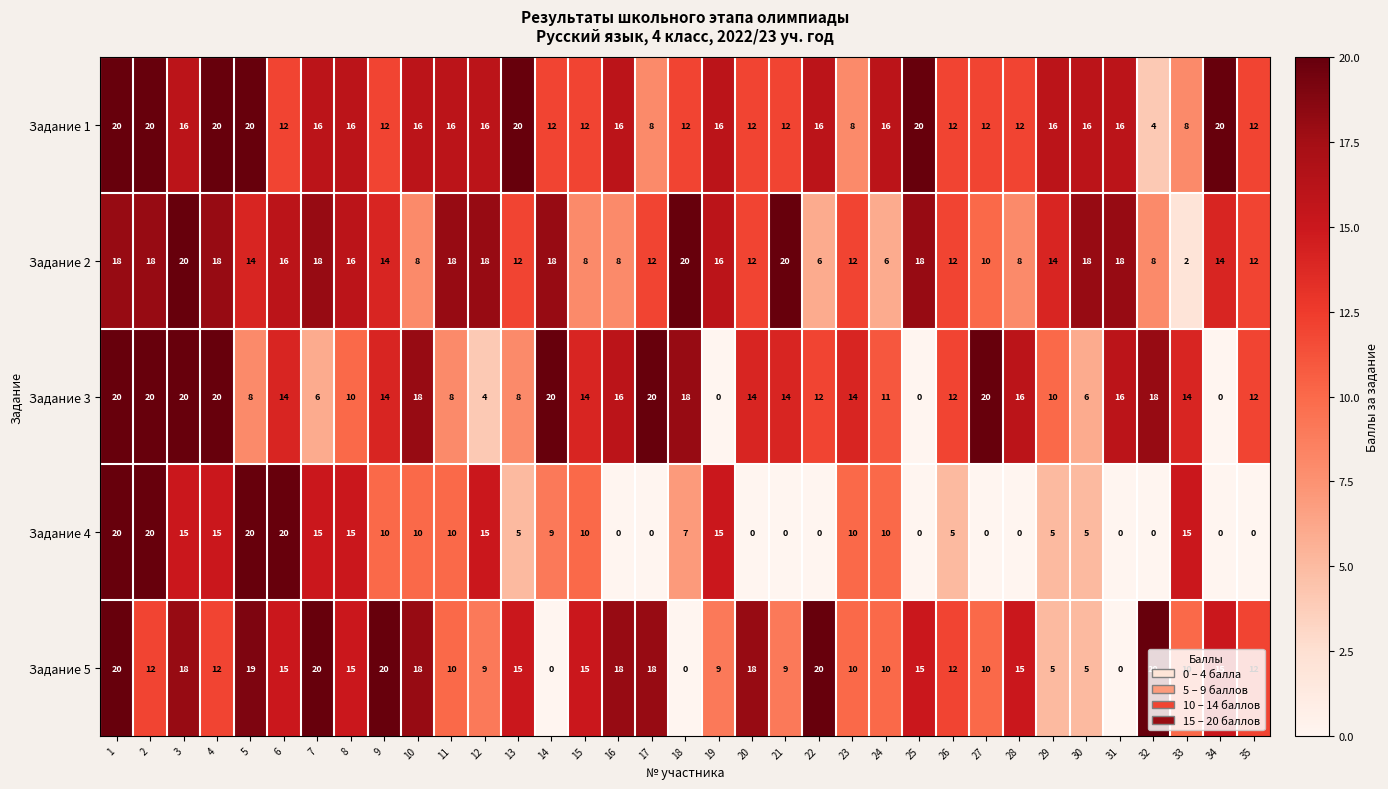

The Задание 4 series shows 9 at 14. True or false?

True